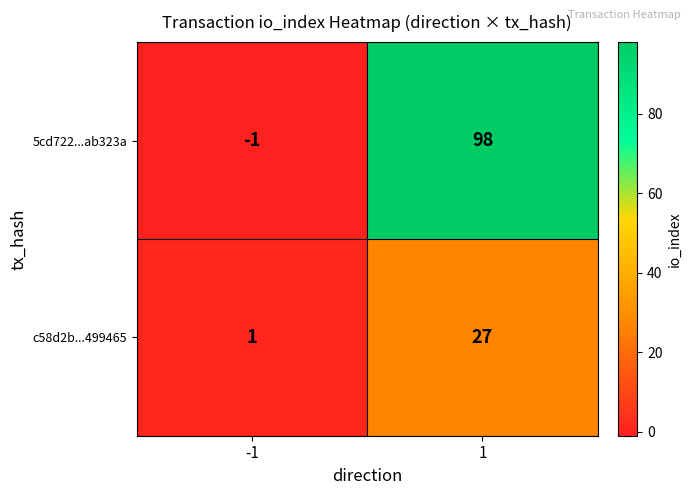

Reading right to left, transcribe all the data shown in this chart.

5cd722...ab323a: 98	-1
c58d2b...499465: 27	1